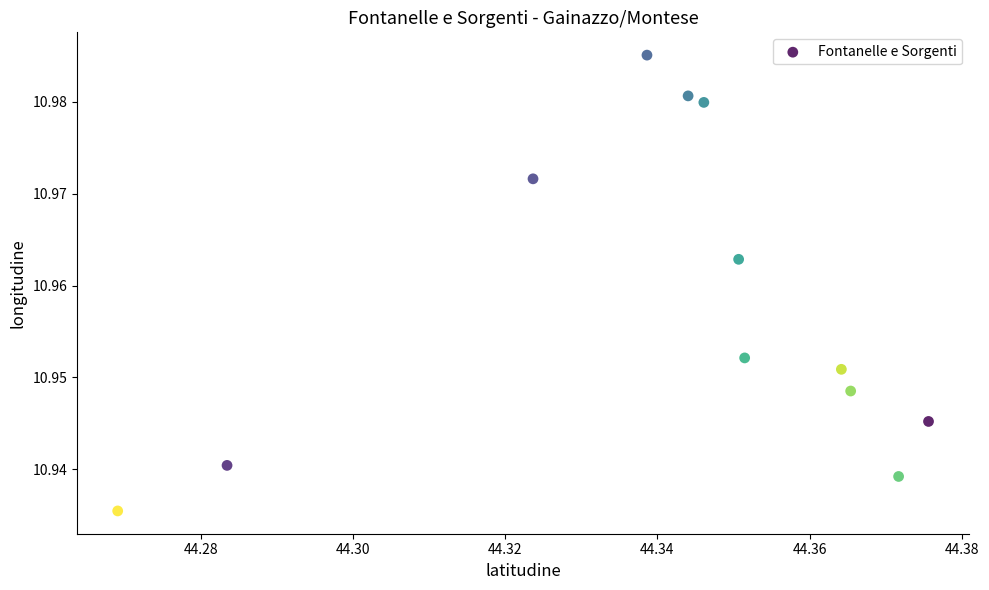

What is the average X value?

44.3